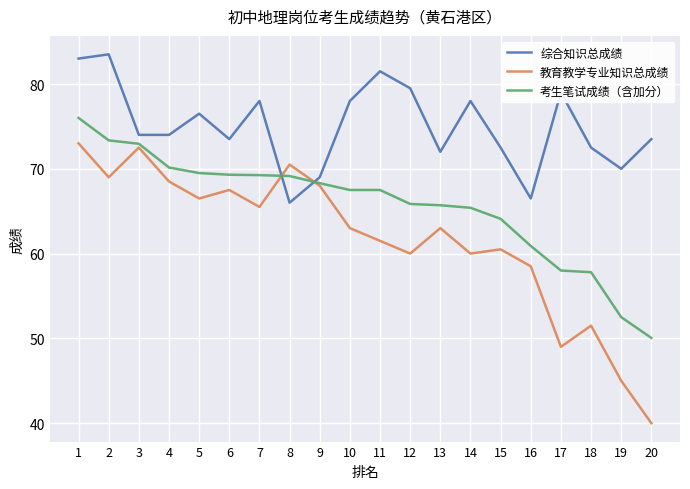

True or false: 综合知识总成绩 has more than 1 points higher than both neighbors.

True